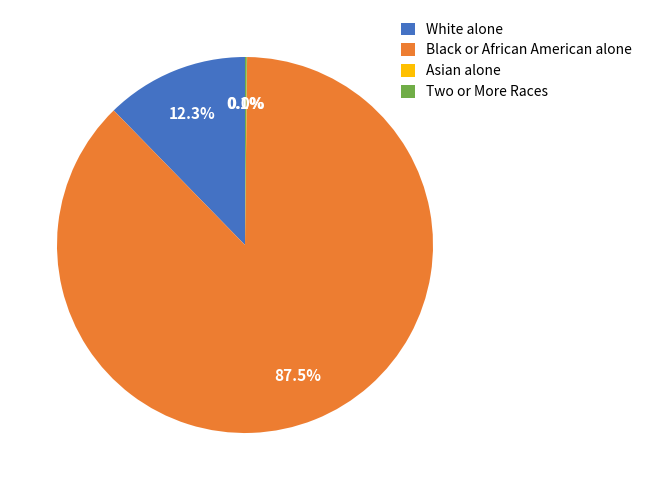

Which category has the biggest portion of the pie?

Black or African American alone